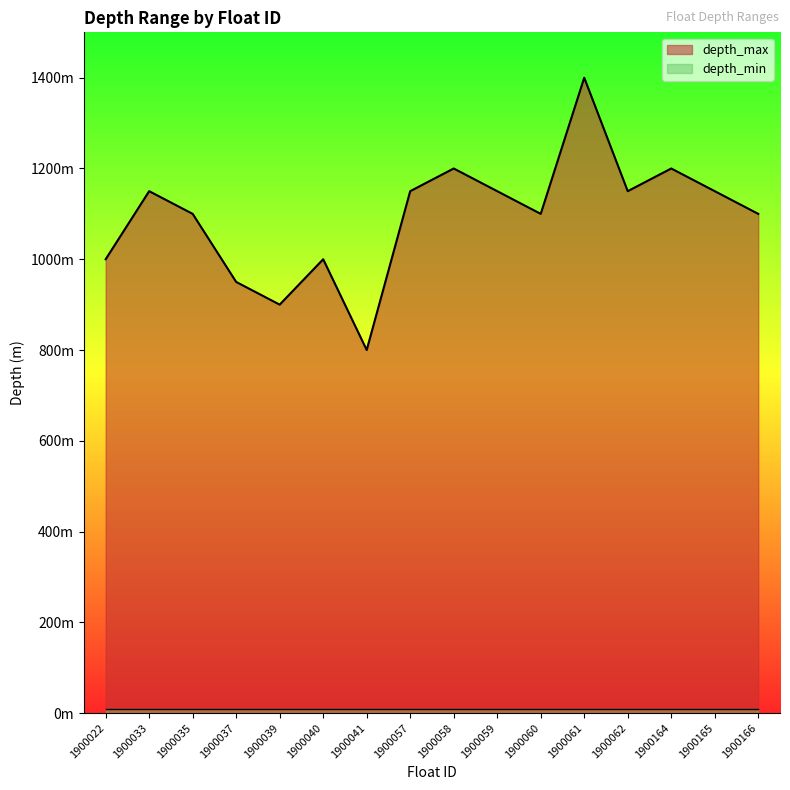

Which has a higher value, 1900061 or 1900035?

1900061